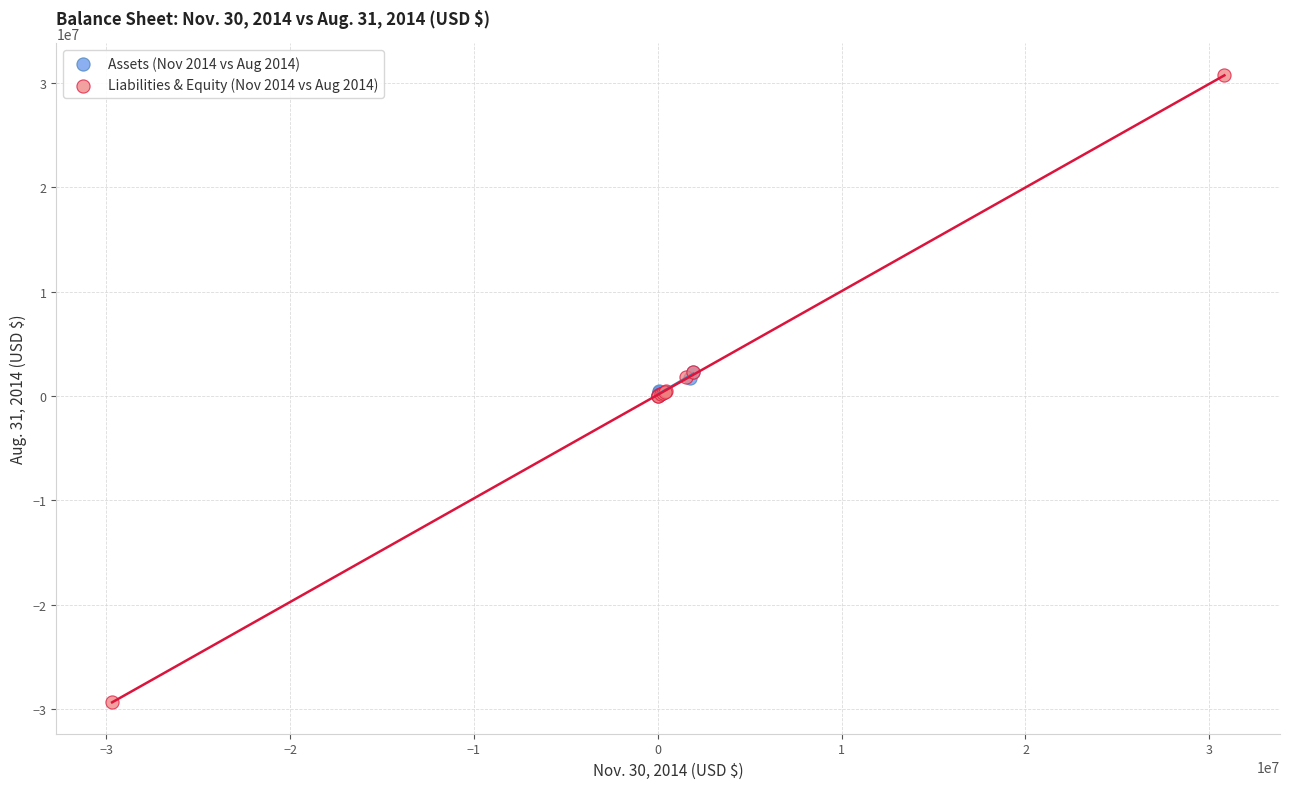

Which series contains the lowest Y value?

Liabilities & Equity (Nov 2014 vs Aug 2014)